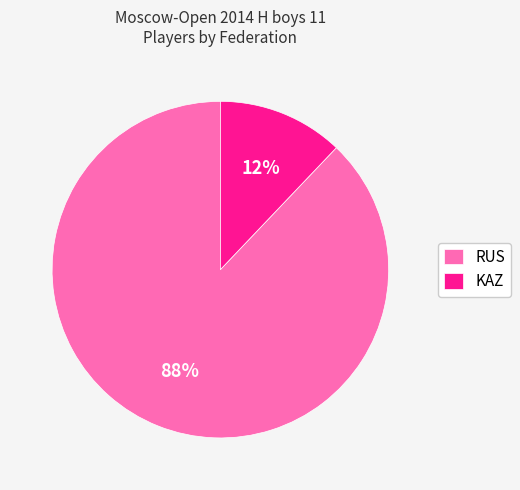

What is the ratio of the value at RUS to the value at KAZ?

7.3